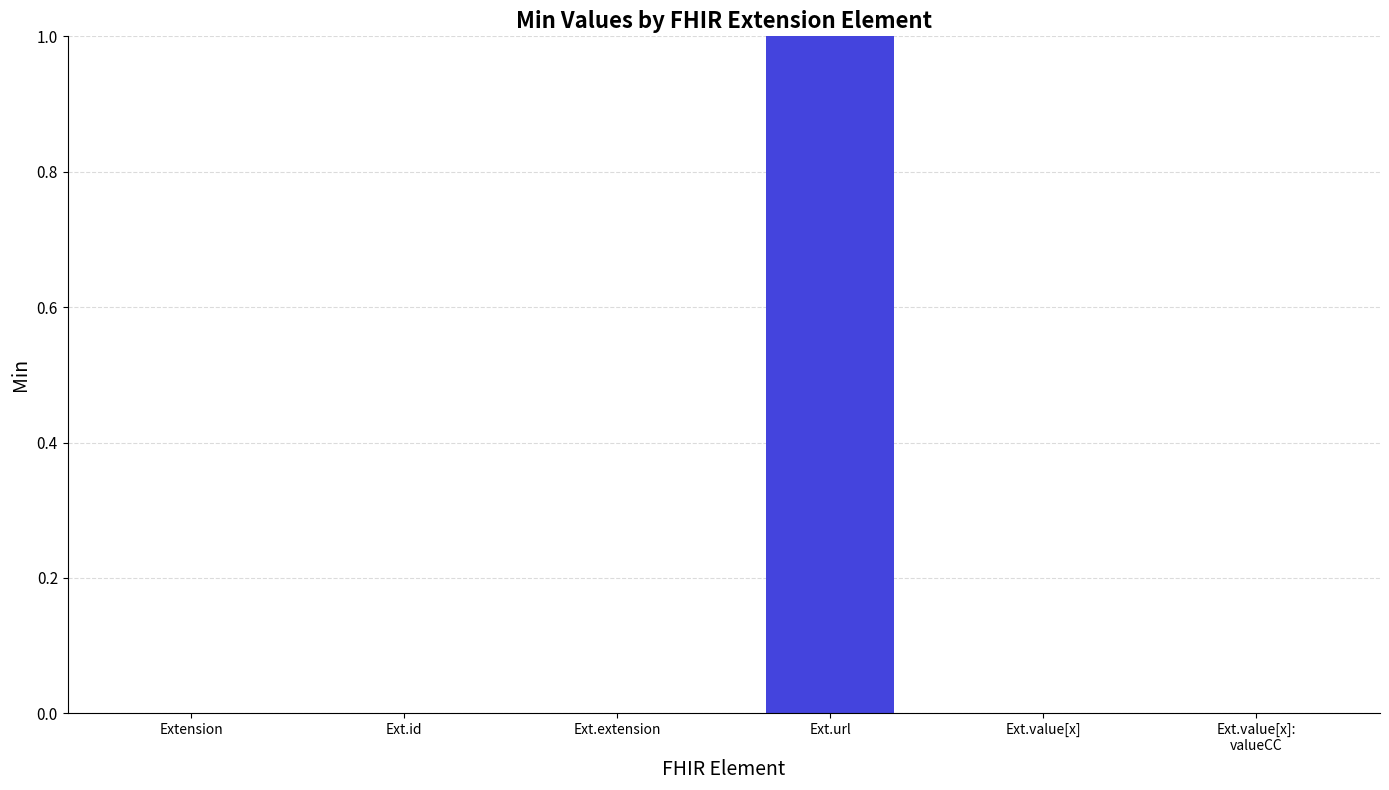

How many series are shown in this chart?

1